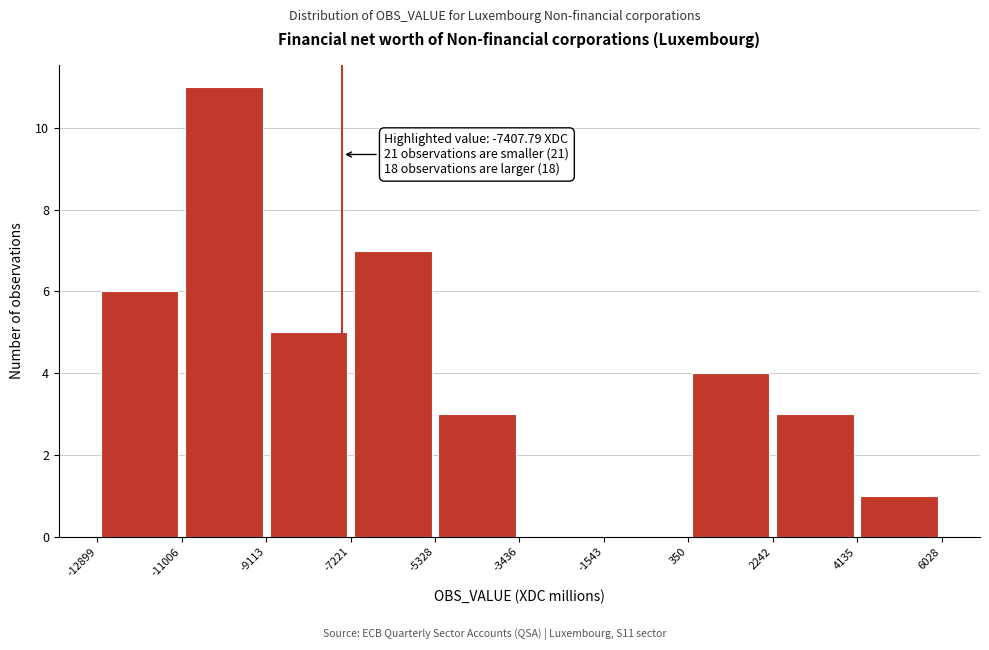

Which range on the x-axis has the tallest bar?

-11006 to -9113